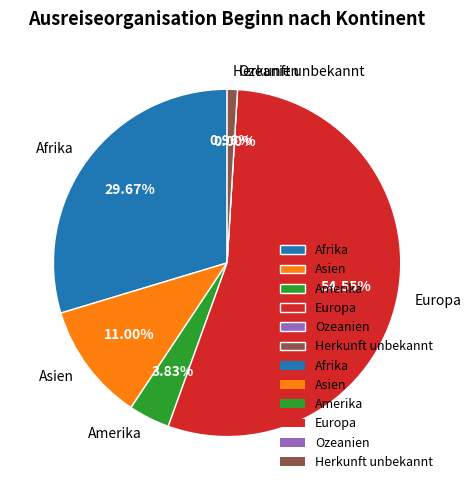

What portion of the pie excludes Herkunft unbekannt?

99.0%